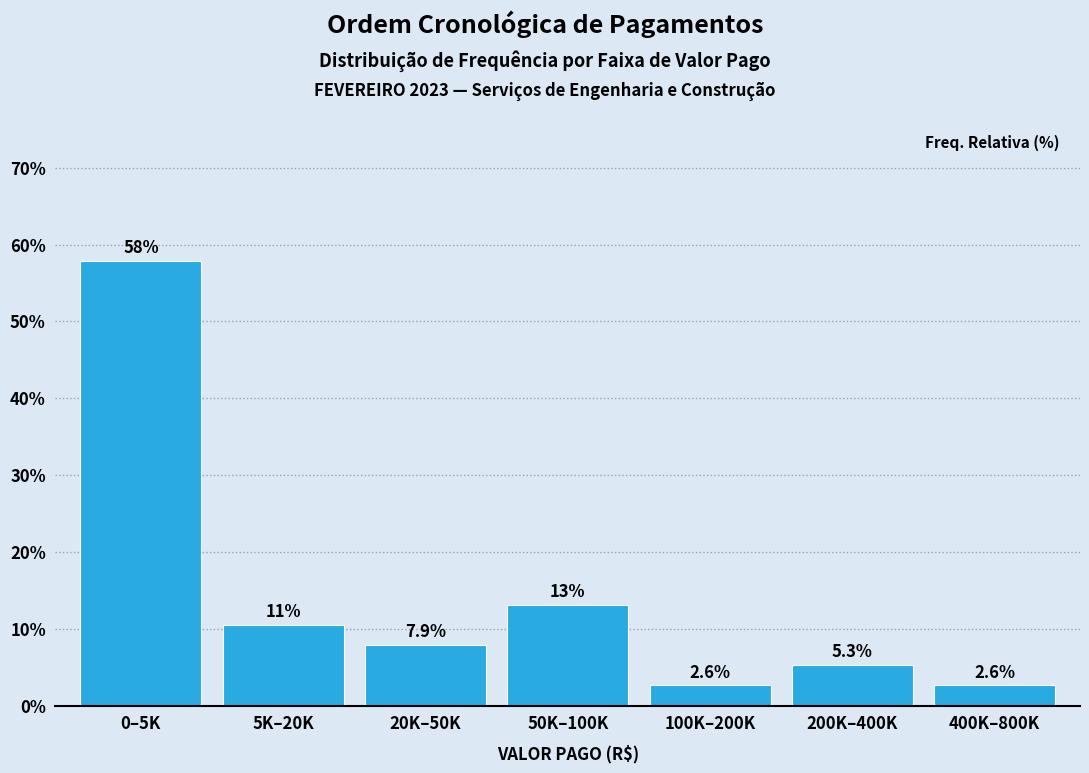

Reading left to right, list all the values displayed in this chart.

0–5K=57.9	5K–20K=10.5	20K–50K=7.9	50K–100K=13.2	100K–200K=2.6	200K–400K=5.3	400K–800K=2.6